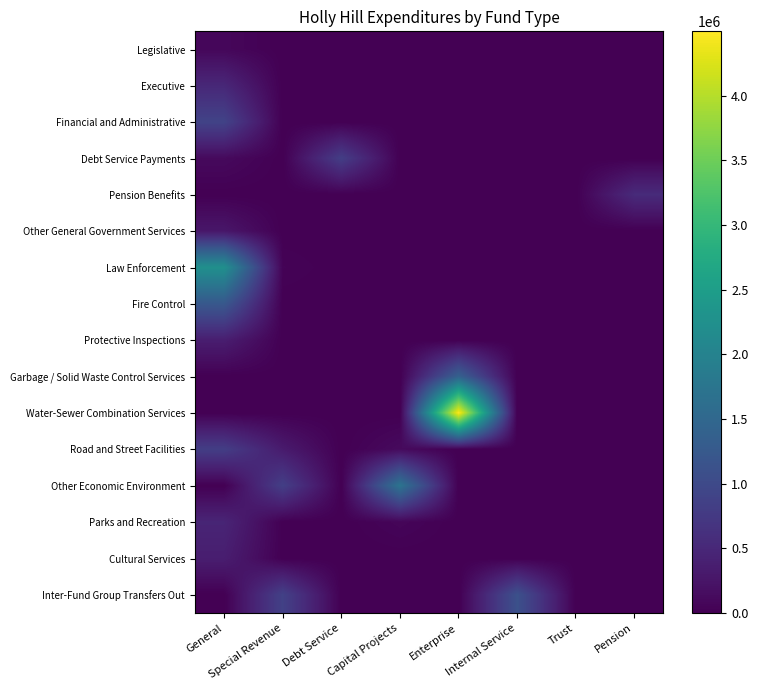

What is the spread (max minus min) of values at Enterprise?

4497266